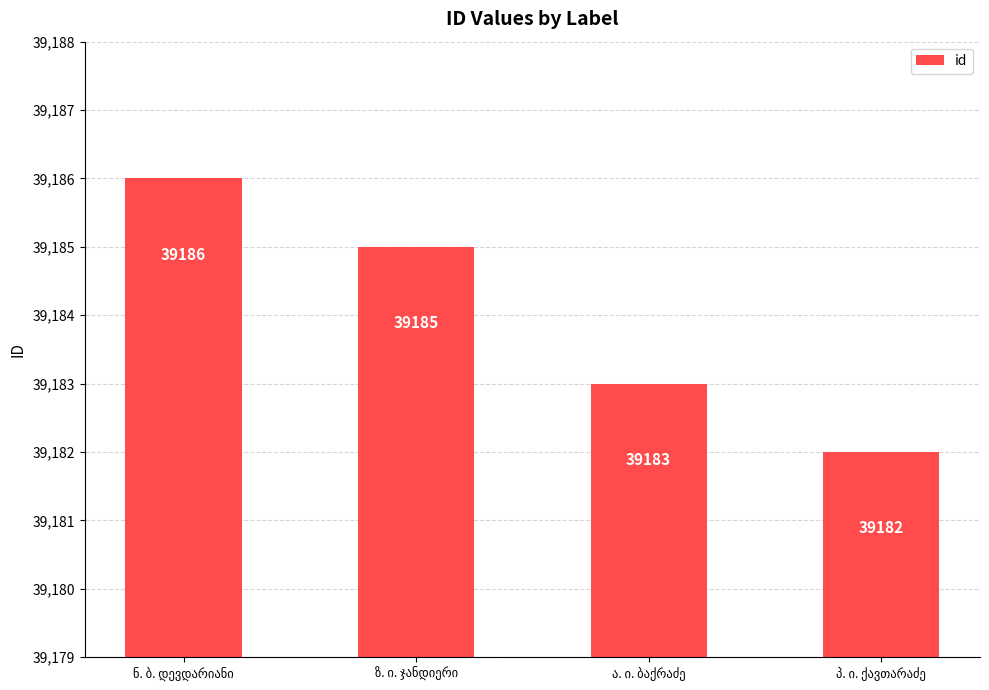

Count the values in the range 39183 to 39186.

3